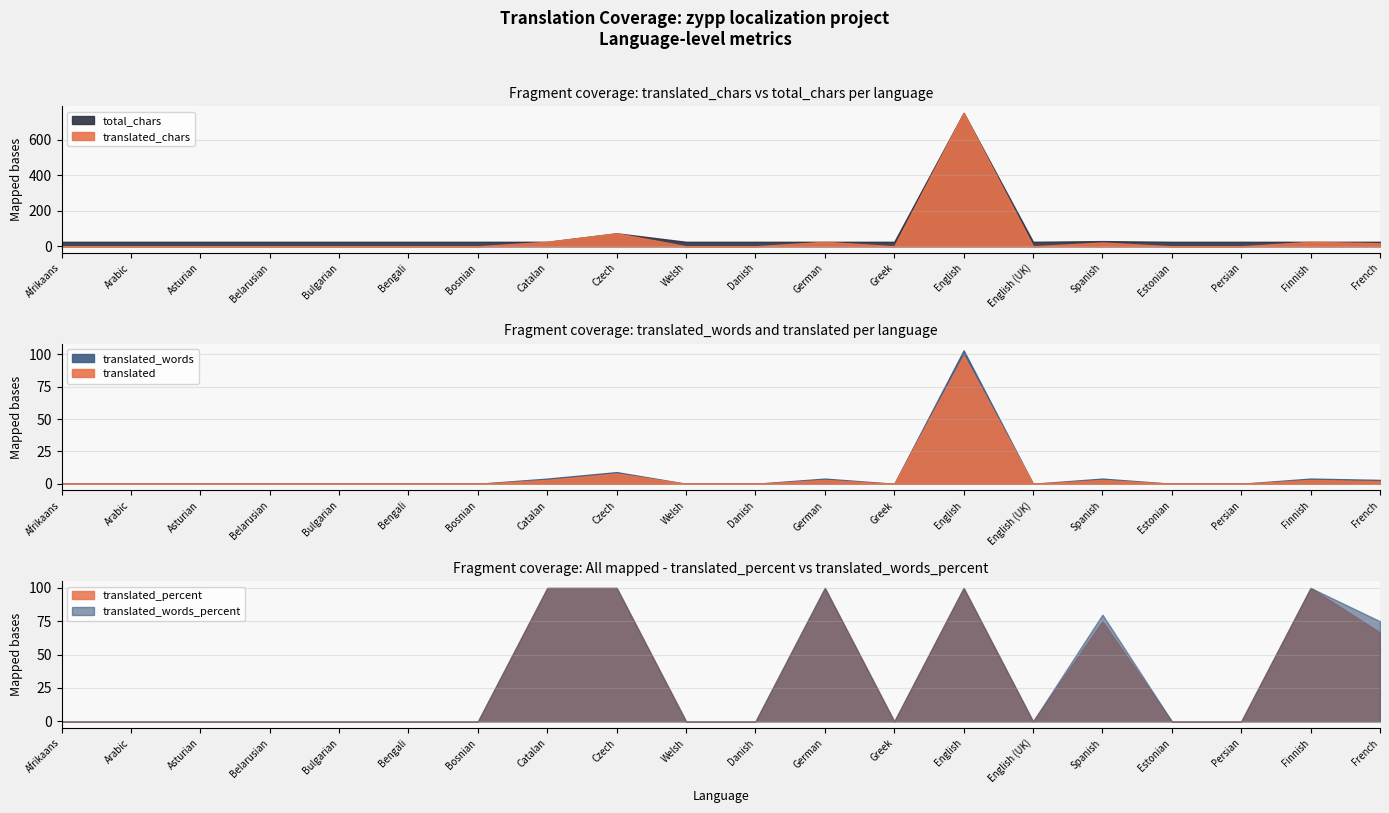

What is the difference between the maximum and minimum values in the translated_words series?

103.0